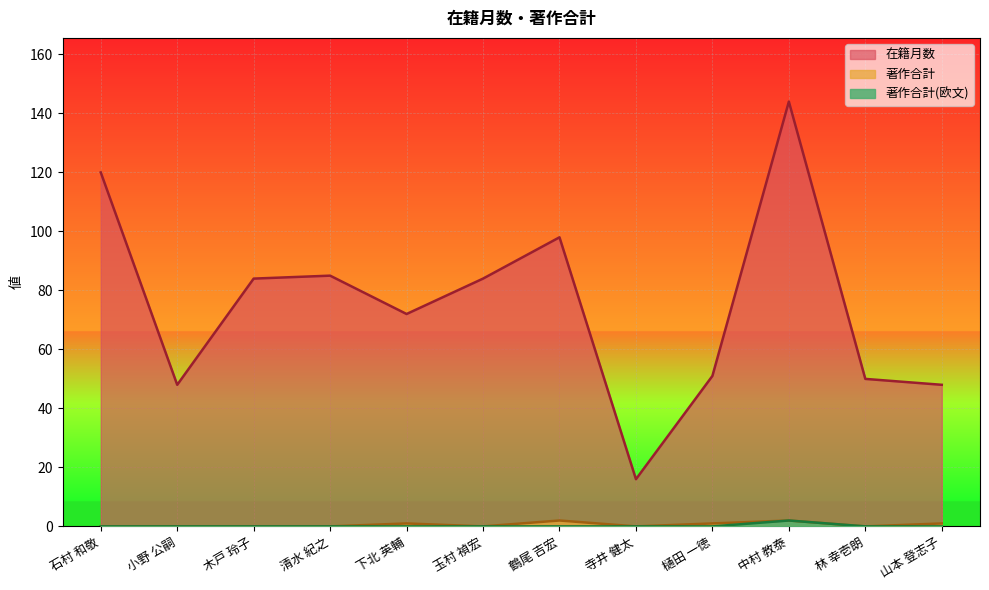

What is the sum of the 在籍月数 values at 中村 教泰 and 鶴尾 吉宏?

242